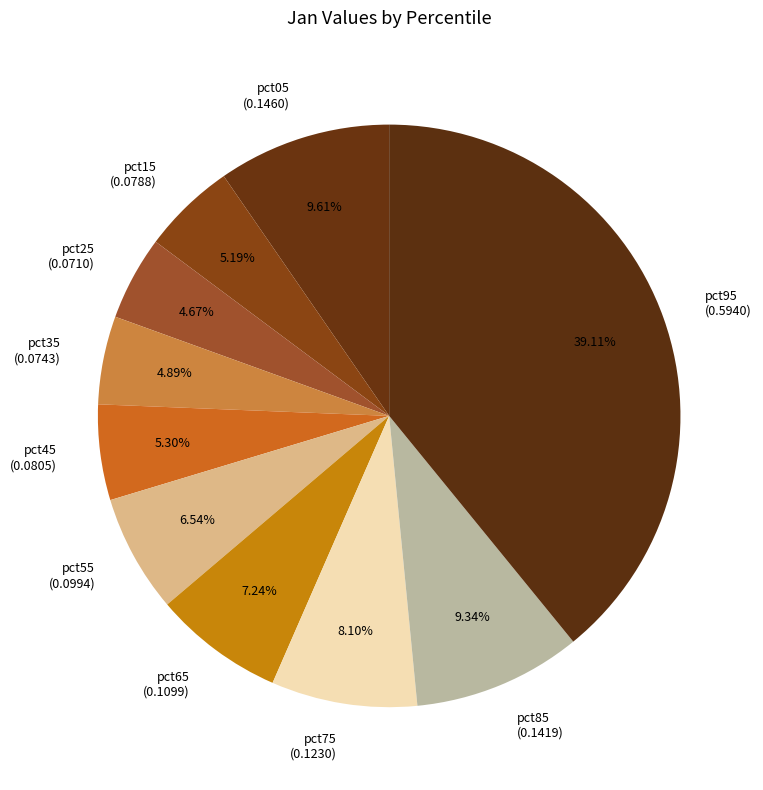

To the nearest percent, what portion does pct25 represent?

5%